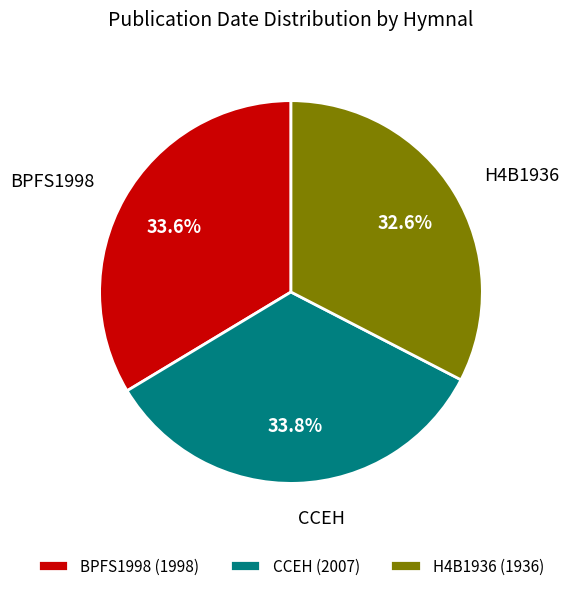

The CCEH slice represents 40% of the pie. True or false?

False